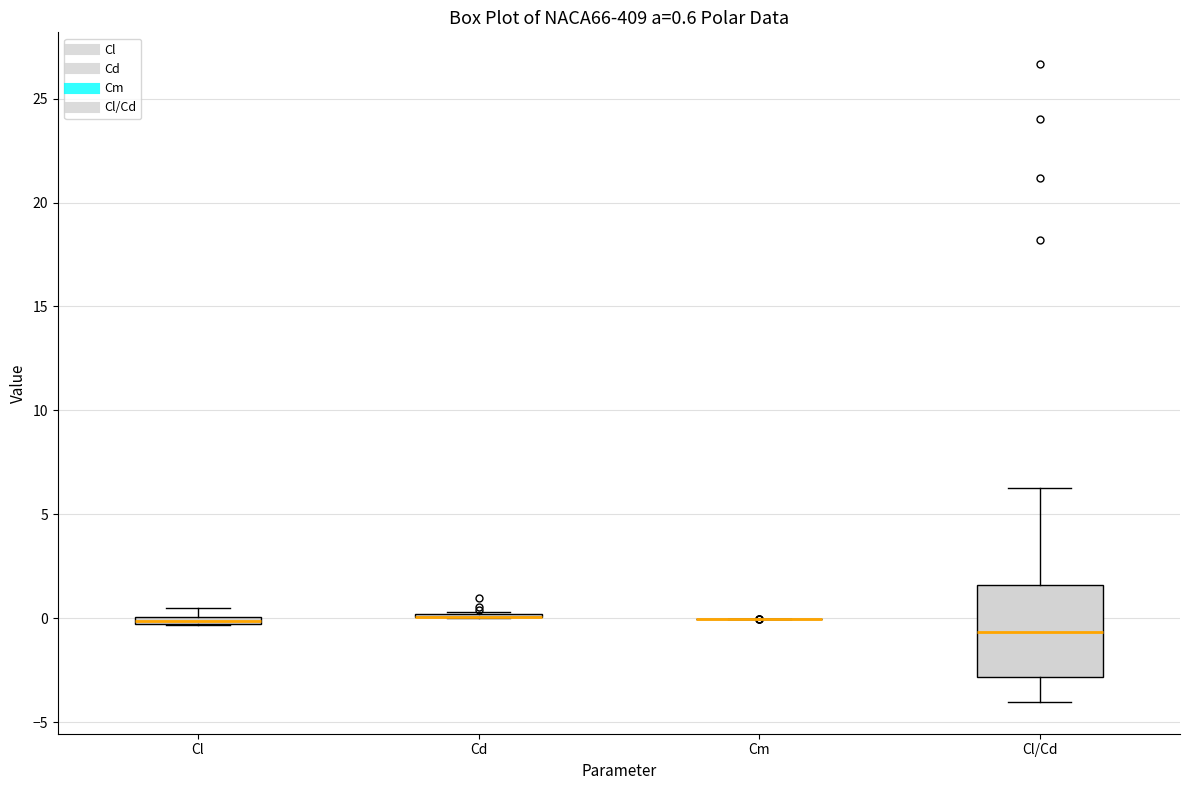

Comparing the boxes themselves (not the whiskers), which one is the tallest?

Cl/Cd